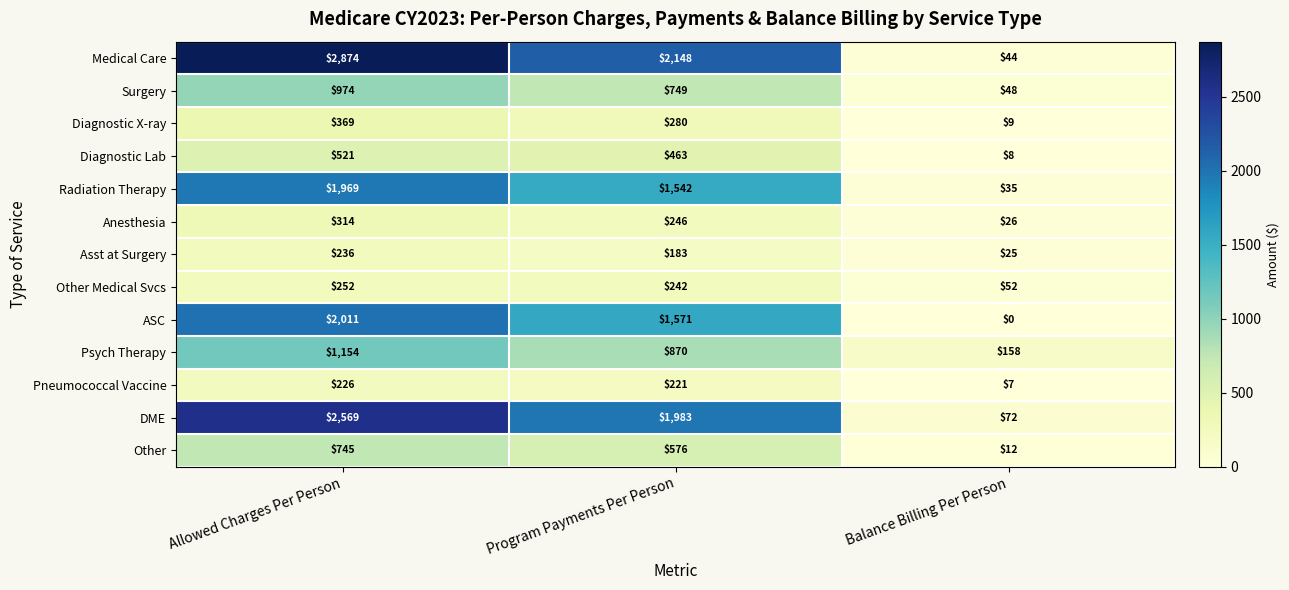

List the series in order of their peak value, lowest first.

Pneumococcal Vaccine, Asst at Surgery, Other Medical Svcs, Anesthesia, Diagnostic X-ray, Diagnostic Lab, Other, Surgery, Psych Therapy, Radiation Therapy, ASC, DME, Medical Care